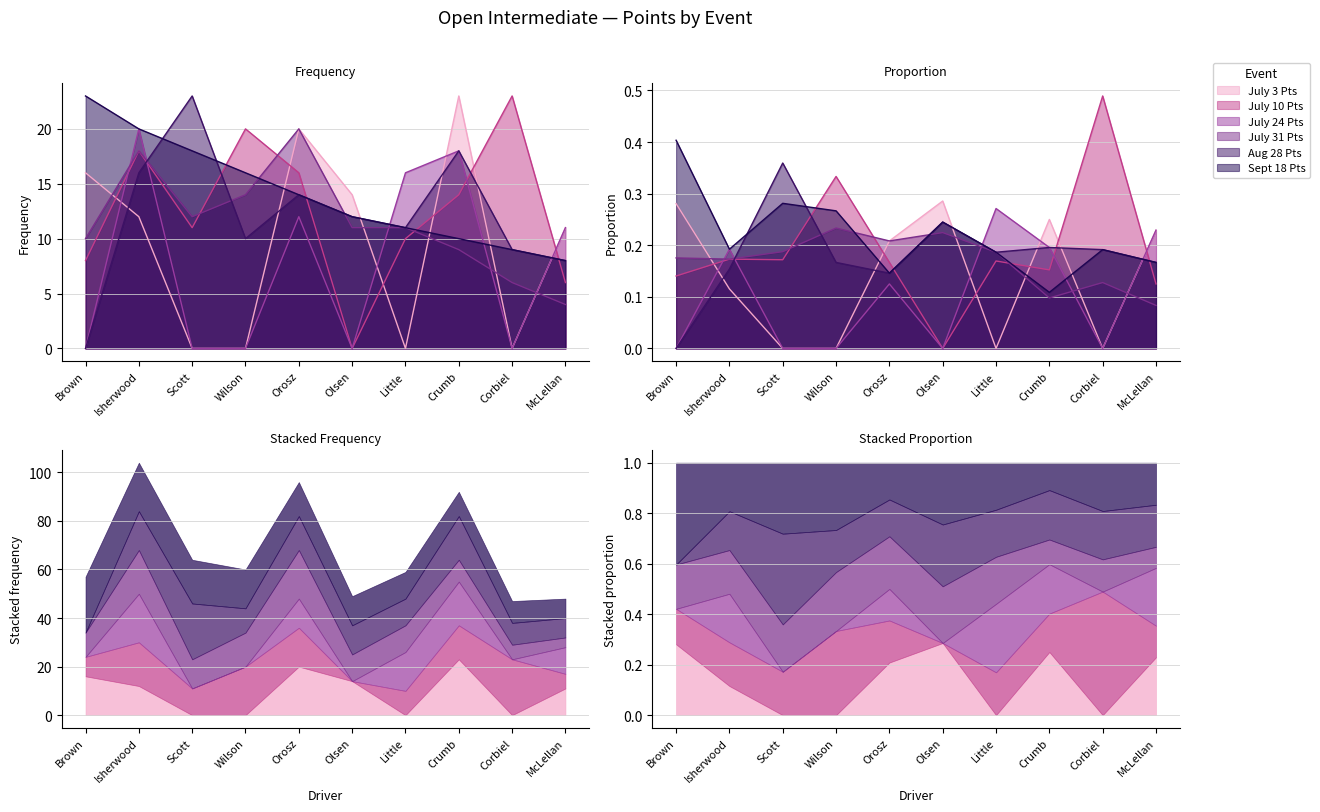

The Aug 28 Pts series shows 12 at Olsen. True or false?

True